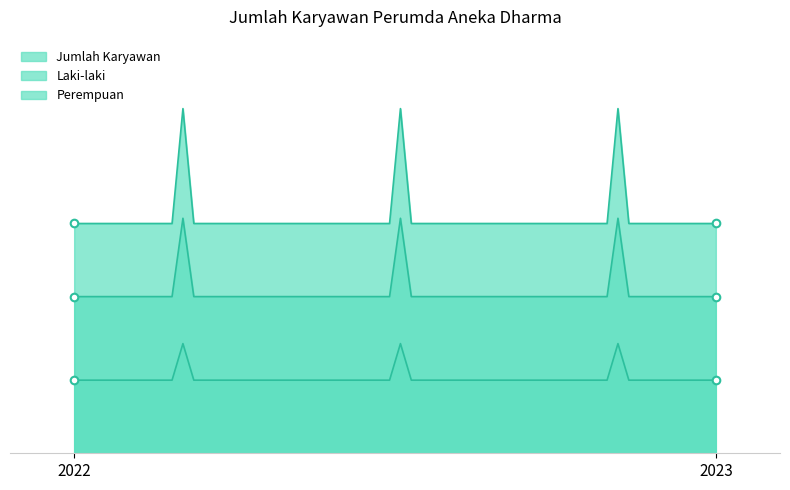

What are all the series names shown in the legend?

Jumlah Karyawan, Laki-laki, Perempuan